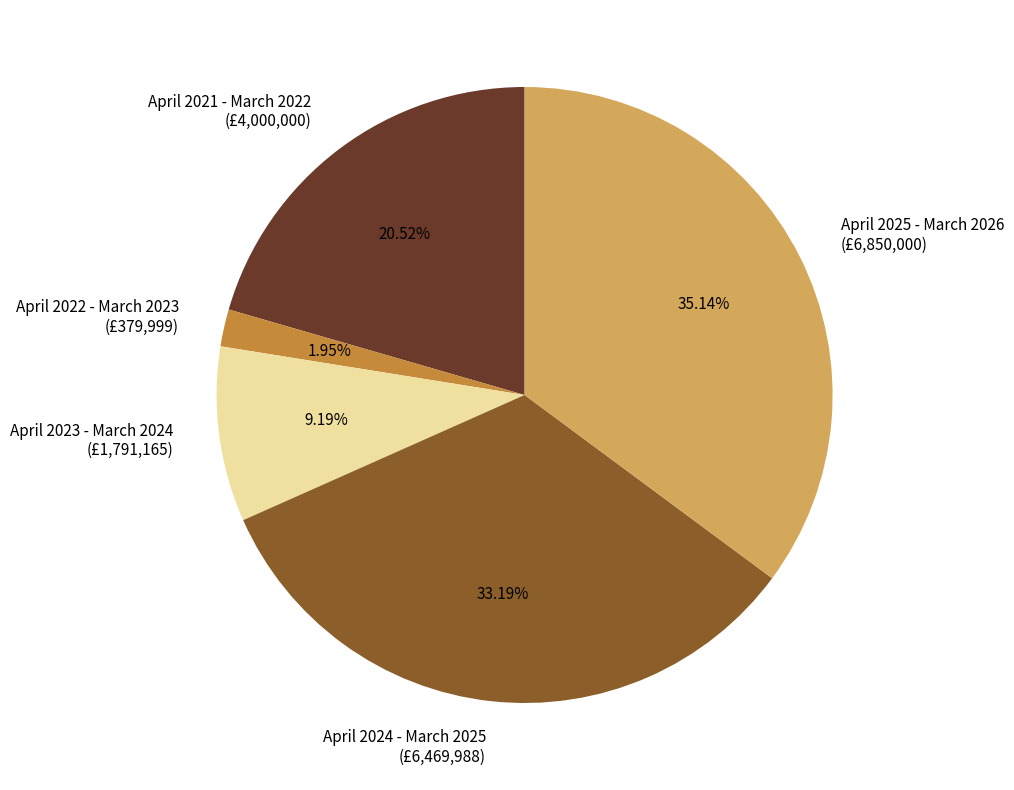

How many slices are in this pie chart?

5